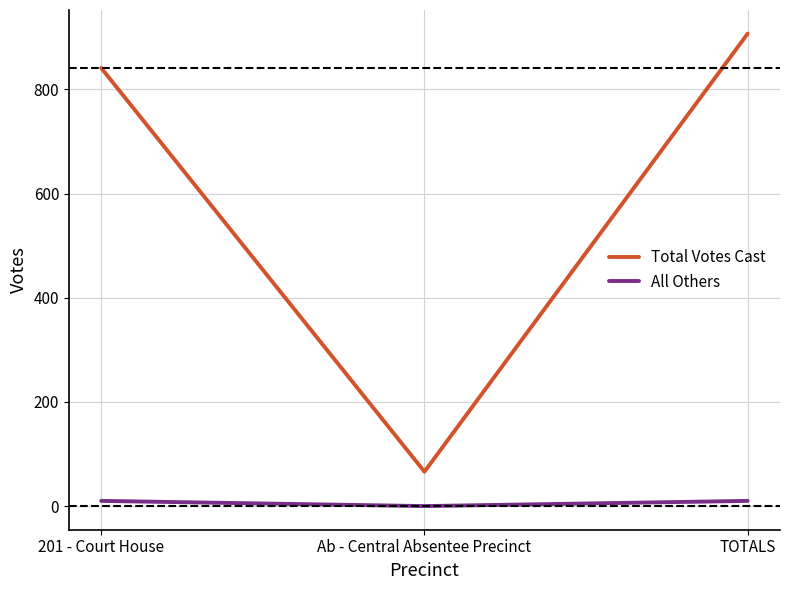

Reading left to right, what are all the values shown in this chart?

Total Votes Cast: 841	66	907
All Others: 10	0	10